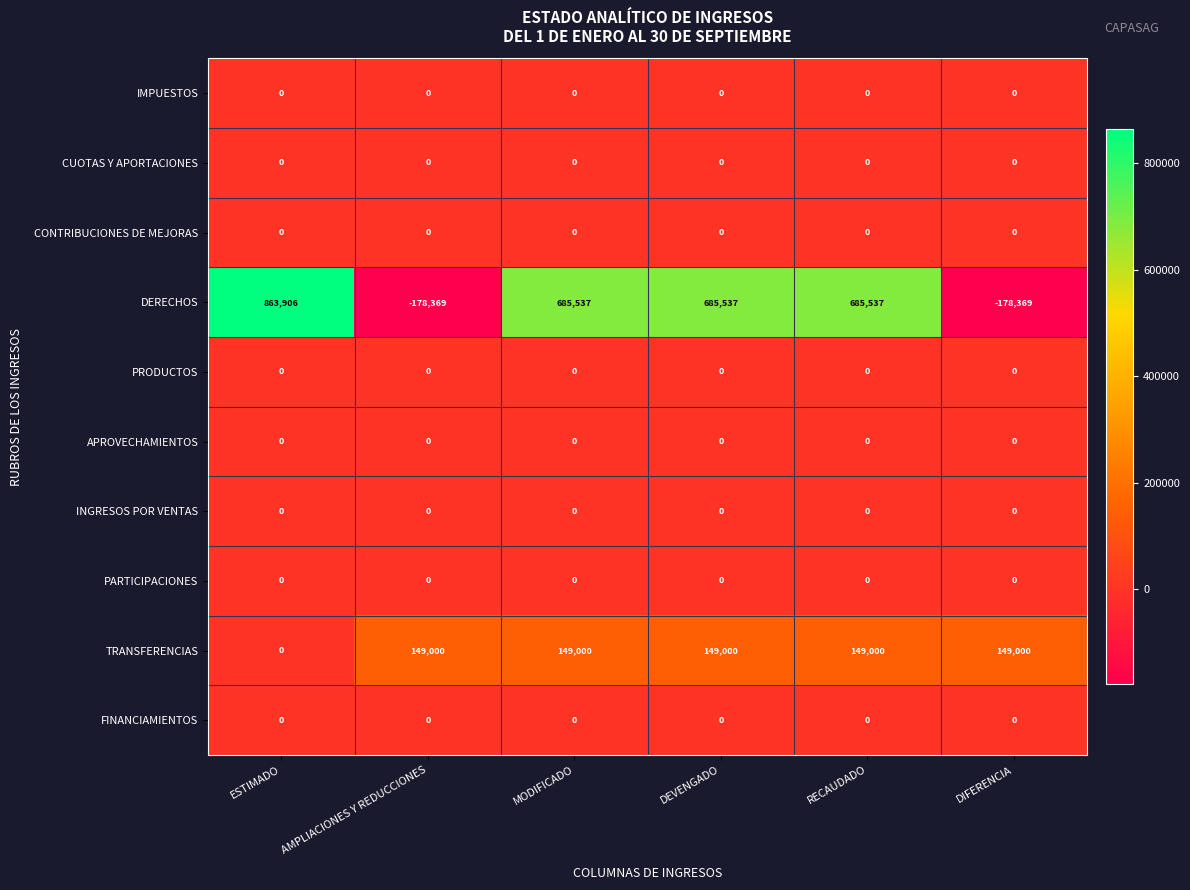

Between ESTIMADO and RECAUDADO, which series saw the biggest shift?

DERECHOS